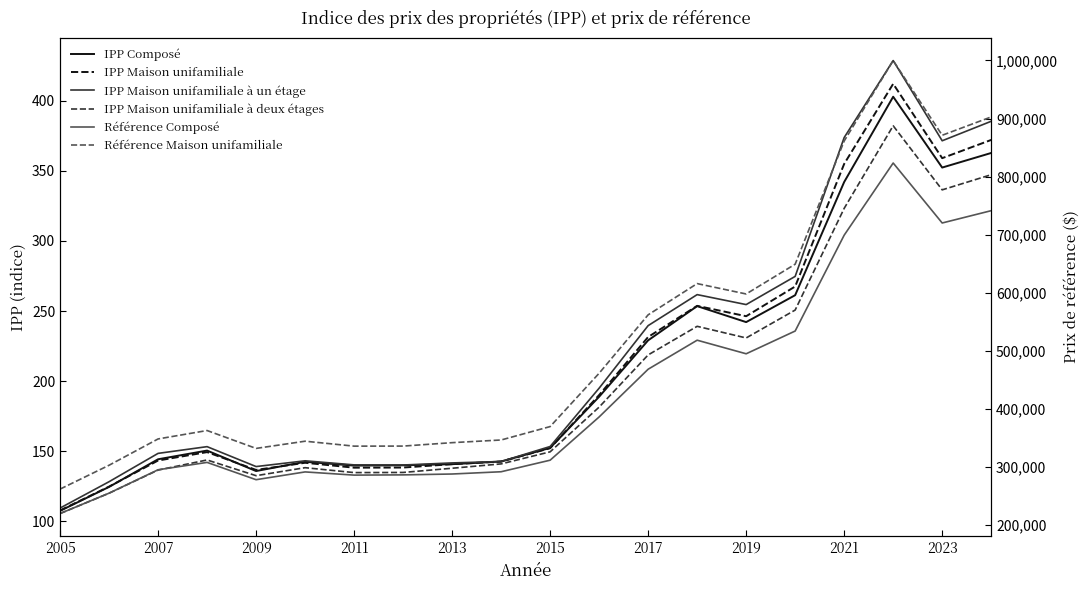

What are all the series names shown in the legend?

IPP Composé, IPP Maison unifamiliale, IPP Maison unifamiliale à un étage, IPP Maison unifamiliale à deux étages, Référence Composé, Référence Maison unifamiliale